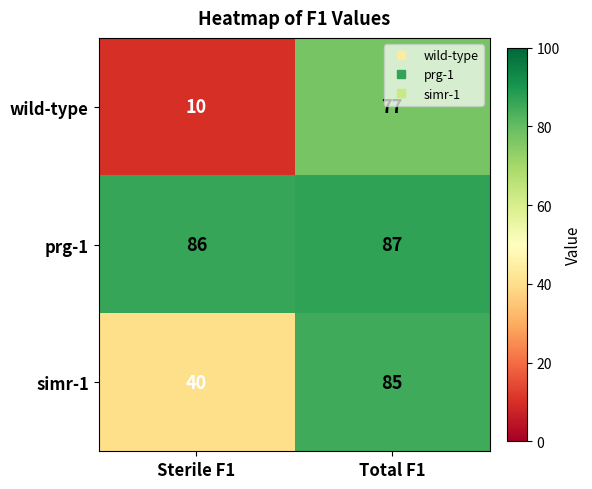

What is the spread (max minus min) of values at Total F1?

10